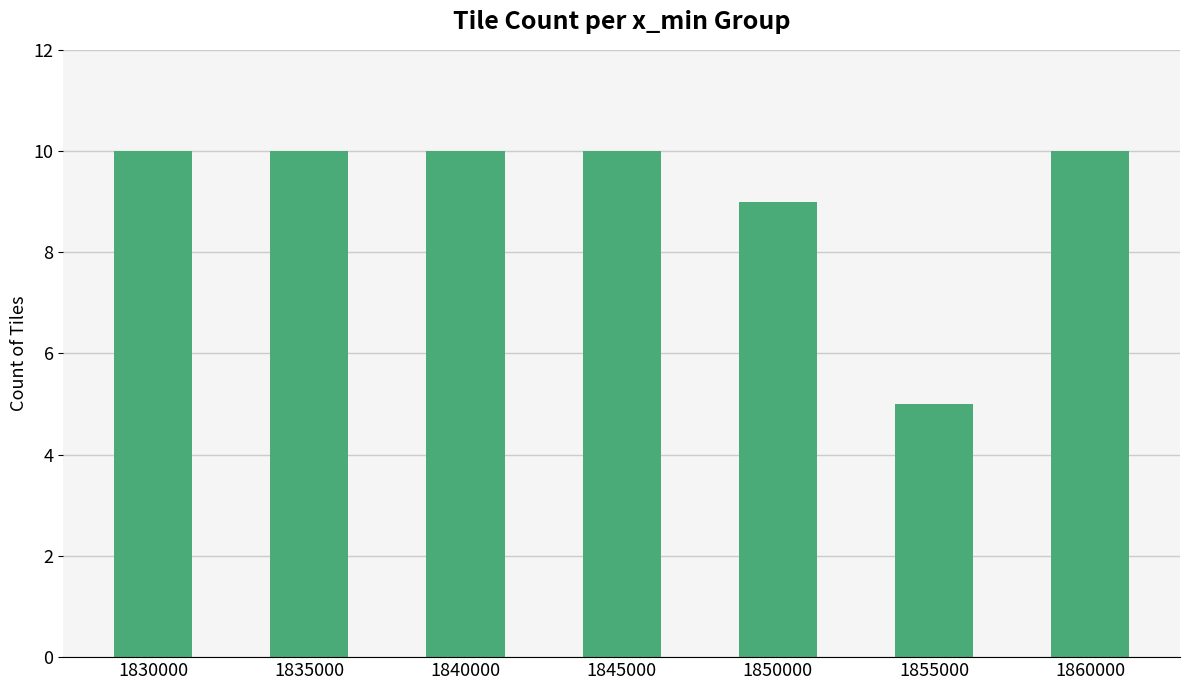

Reading right to left, transcribe all the data shown in this chart.

1860000=10	1855000=5	1850000=9	1845000=10	1840000=10	1835000=10	1830000=10